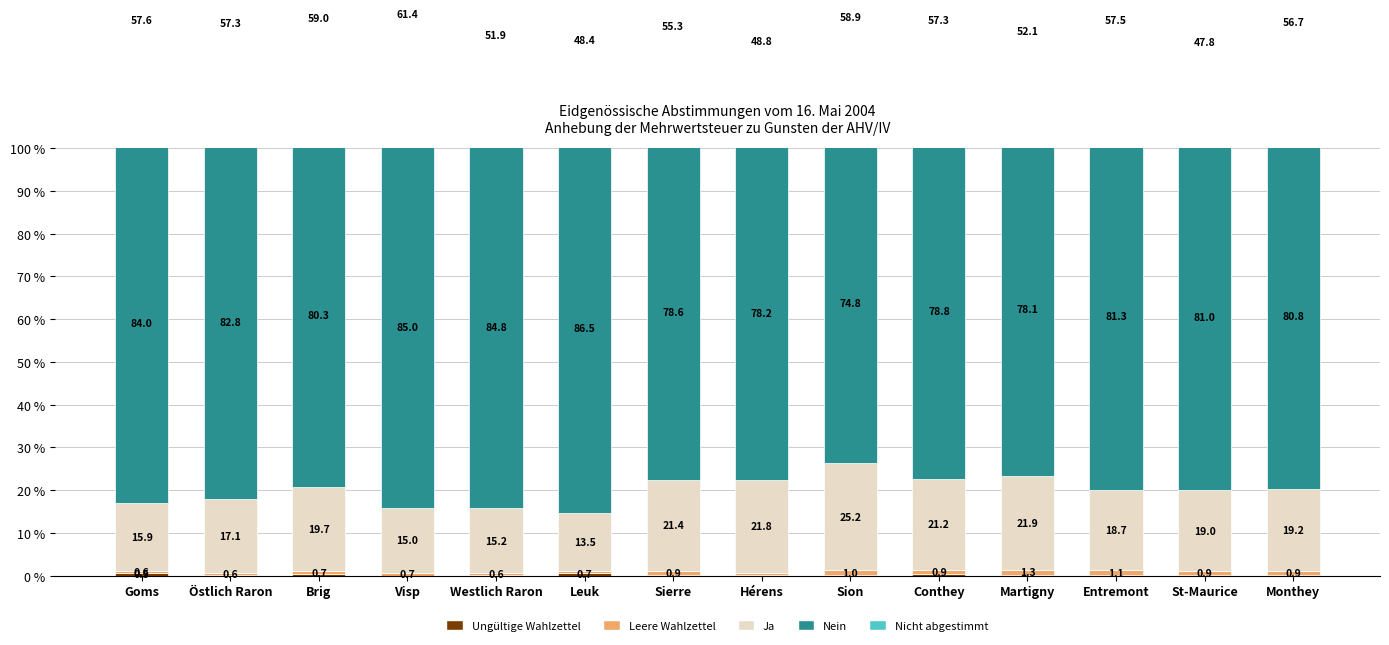

Reading left to right, list all the values displayed in this chart.

Ungültige Wahlzettel: Goms=0.5	Östlich Raron=0.1	Brig=0.3	Visp=0.0	Westlich Raron=0.0	Leuk=0.7	Sierre=0.1	Hérens=0.2	Sion=0.2	Conthey=0.5	Martigny=0.1	Entremont=0.2	St-Maurice=0.1	Monthey=0.2
Leere Wahlzettel: Goms=0.6	Östlich Raron=0.6	Brig=0.7	Visp=0.7	Westlich Raron=0.6	Leuk=0.5	Sierre=0.9	Hérens=0.5	Sion=1.0	Conthey=0.9	Martigny=1.3	Entremont=1.1	St-Maurice=0.9	Monthey=0.9
Ja: Goms=15.9	Östlich Raron=17.1	Brig=19.7	Visp=15.0	Westlich Raron=15.2	Leuk=13.5	Sierre=21.4	Hérens=21.8	Sion=25.2	Conthey=21.2	Martigny=21.9	Entremont=18.7	St-Maurice=19.0	Monthey=19.2
Nein: Goms=84.0	Östlich Raron=82.8	Brig=80.3	Visp=85.0	Westlich Raron=84.8	Leuk=86.5	Sierre=78.6	Hérens=78.2	Sion=74.8	Conthey=78.8	Martigny=78.1	Entremont=81.3	St-Maurice=81.0	Monthey=80.8
Nicht abgestimmt: Goms=57.6	Östlich Raron=57.3	Brig=59.0	Visp=61.4	Westlich Raron=51.9	Leuk=48.4	Sierre=55.3	Hérens=48.8	Sion=58.9	Conthey=57.3	Martigny=52.1	Entremont=57.5	St-Maurice=47.8	Monthey=56.7